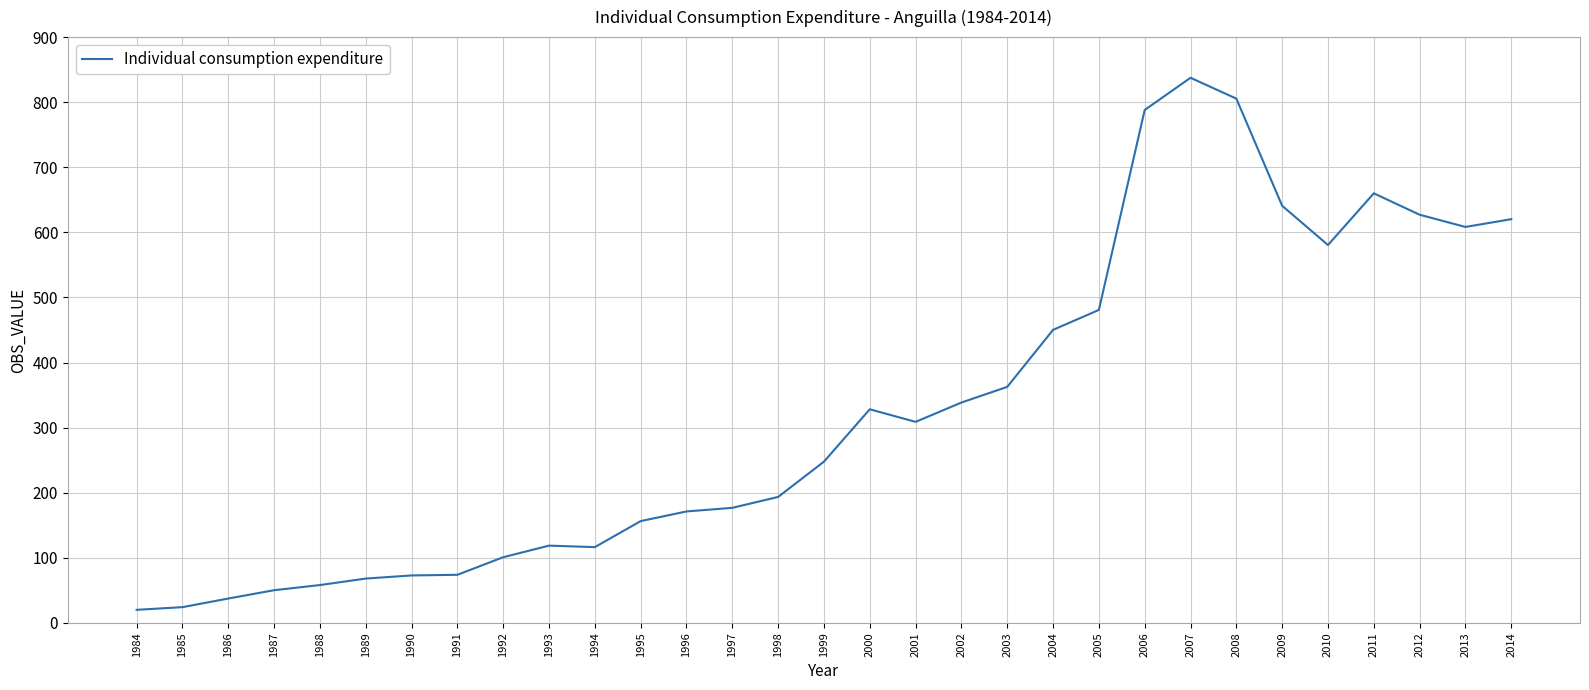

What is the difference between the maximum and minimum values?

817.5